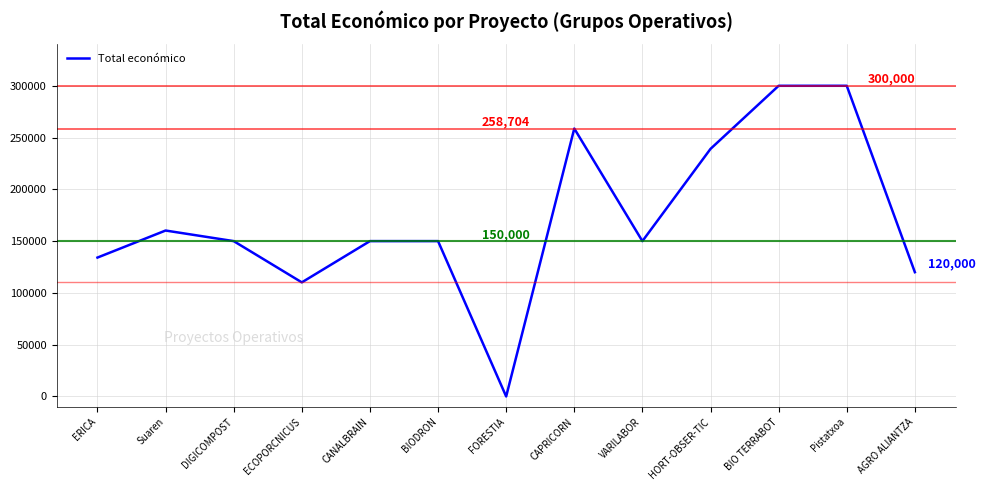

What is the approximate value at Pistatxoa?

300000